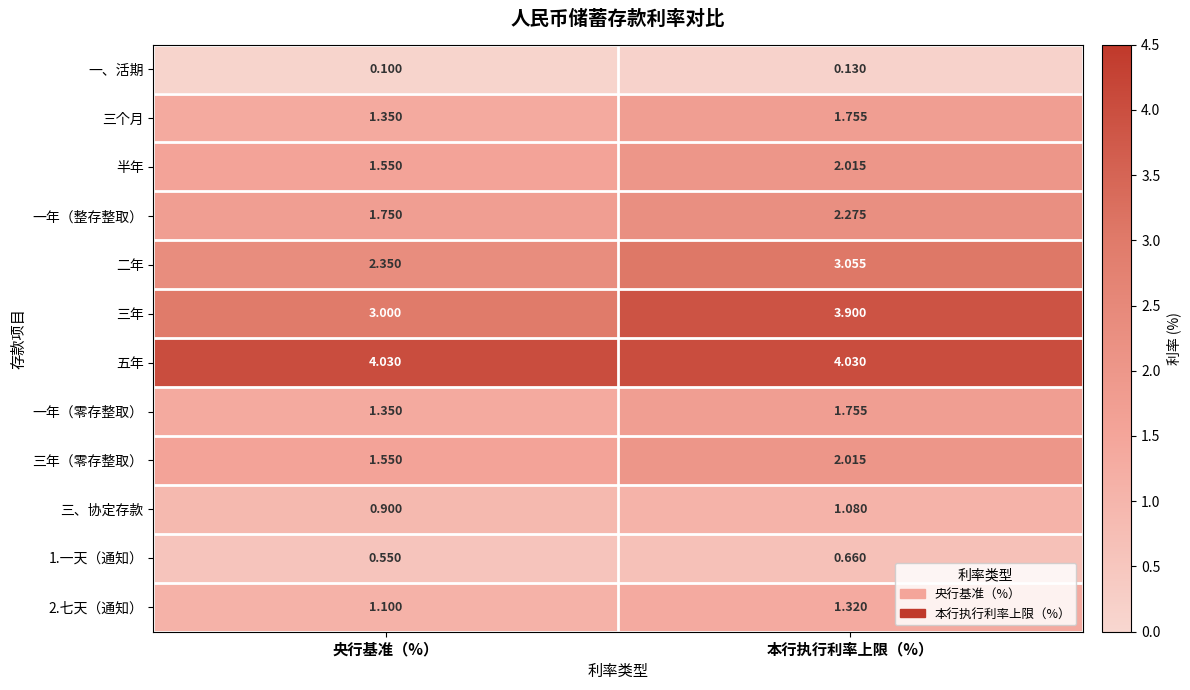

At which category is the sum across all series the highest?

本行执行利率上限（%）